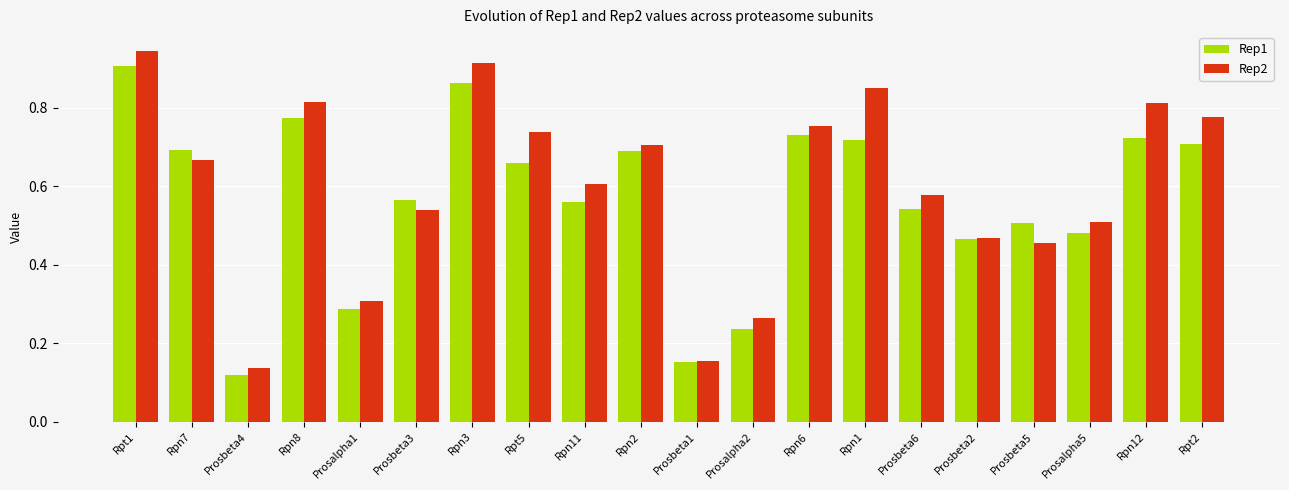

At which label does Rep1 reach its peak?

Rpt1